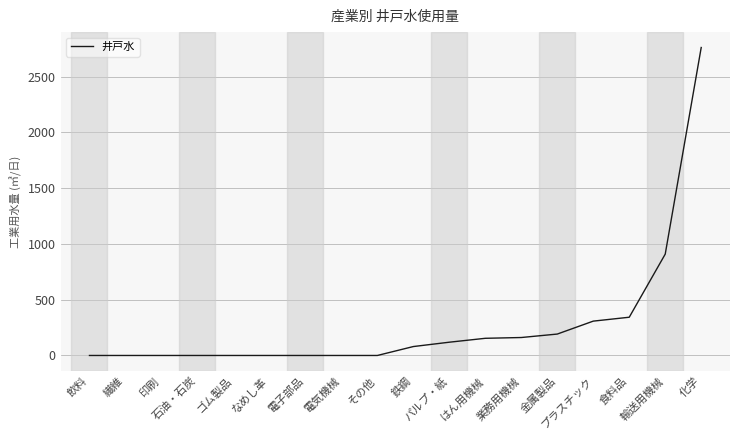

What is the greatest value displayed?

2762